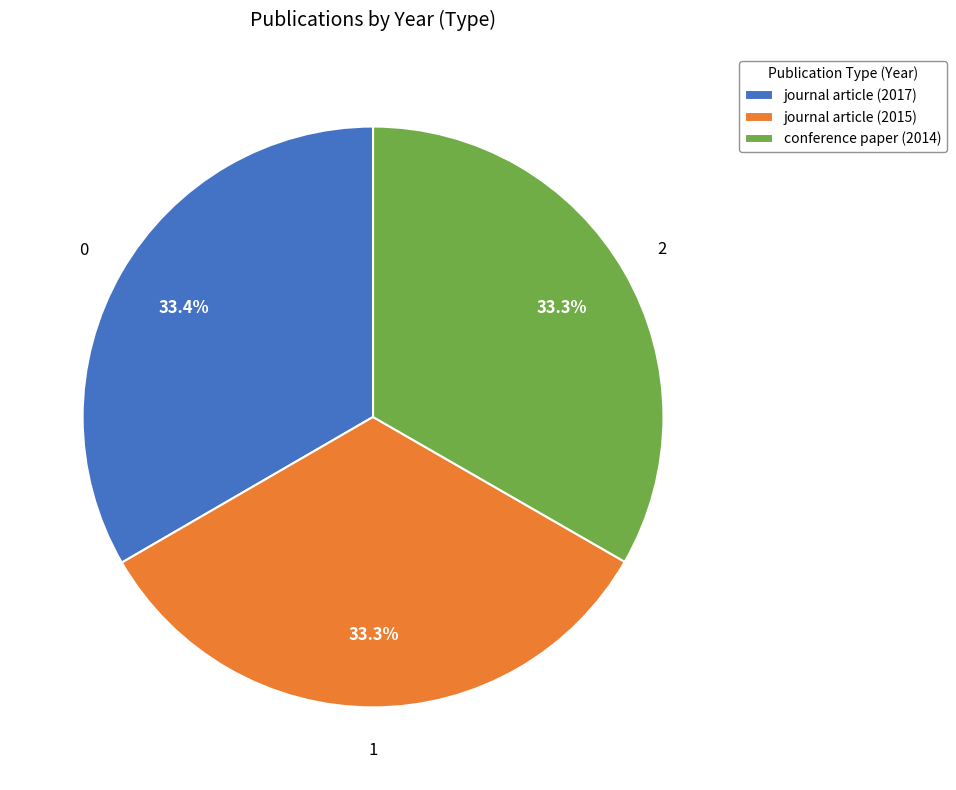

How many segments does this pie chart have?

3